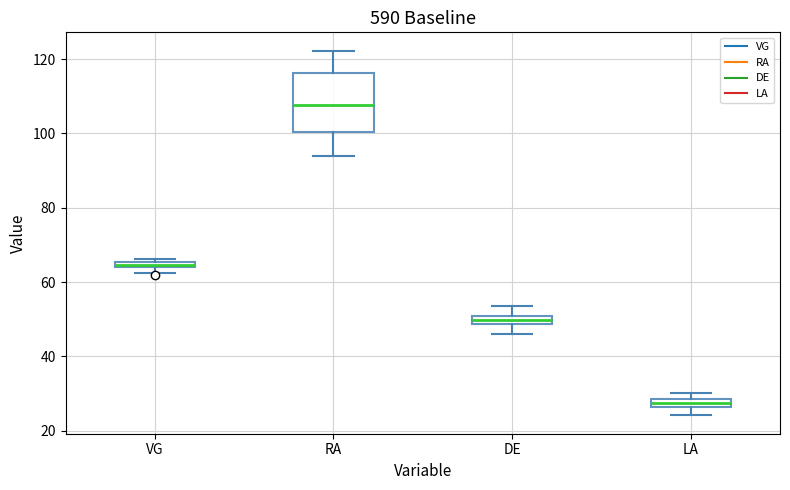

Which box is the tallest, from its lower edge to its upper edge?

RA